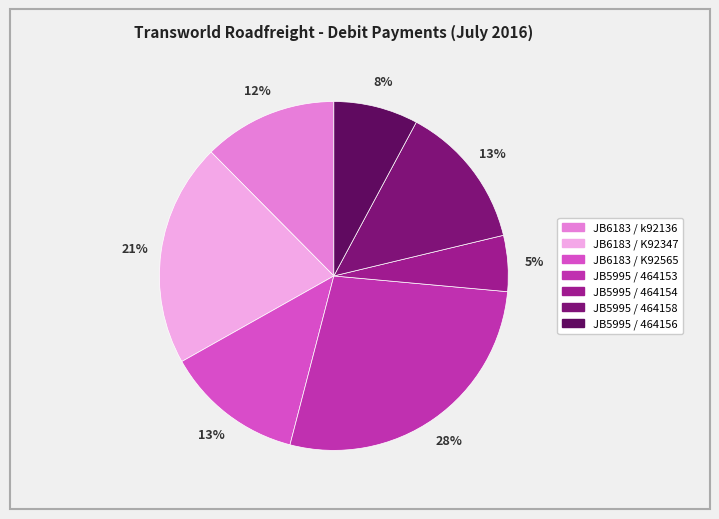

Which slice is the largest?

JB5995 / 464153